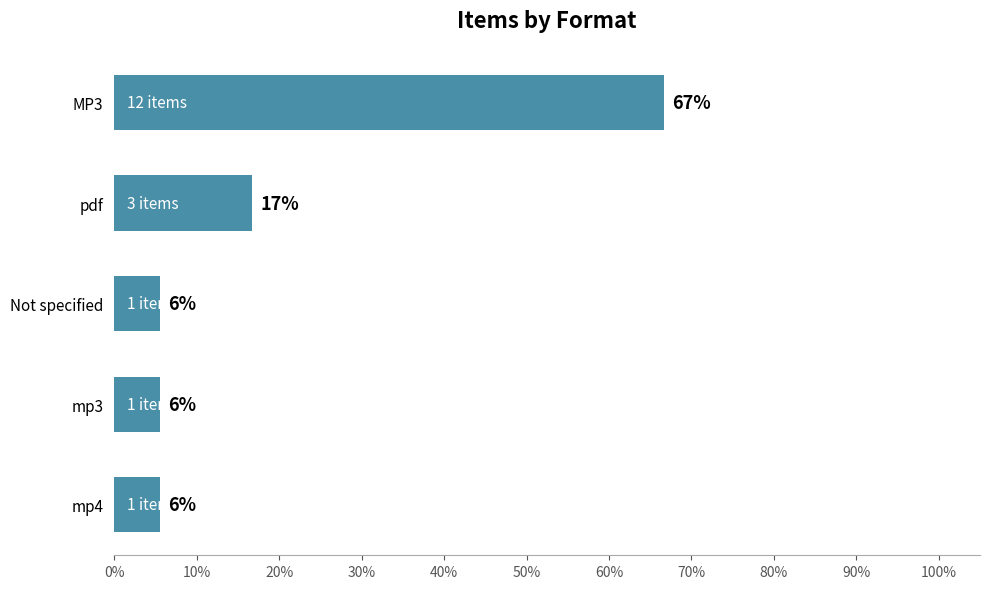

Are the bars horizontal?

Yes